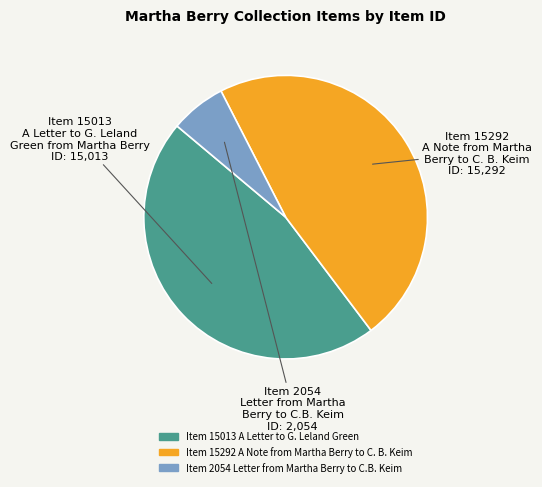

Rank the categories by value from lowest to highest.

Item 2054 Letter from Martha Berry to C.B. Keim, Item 15013 A Letter to G. Leland Green, Item 15292 A Note from Martha Berry to C. B. Keim